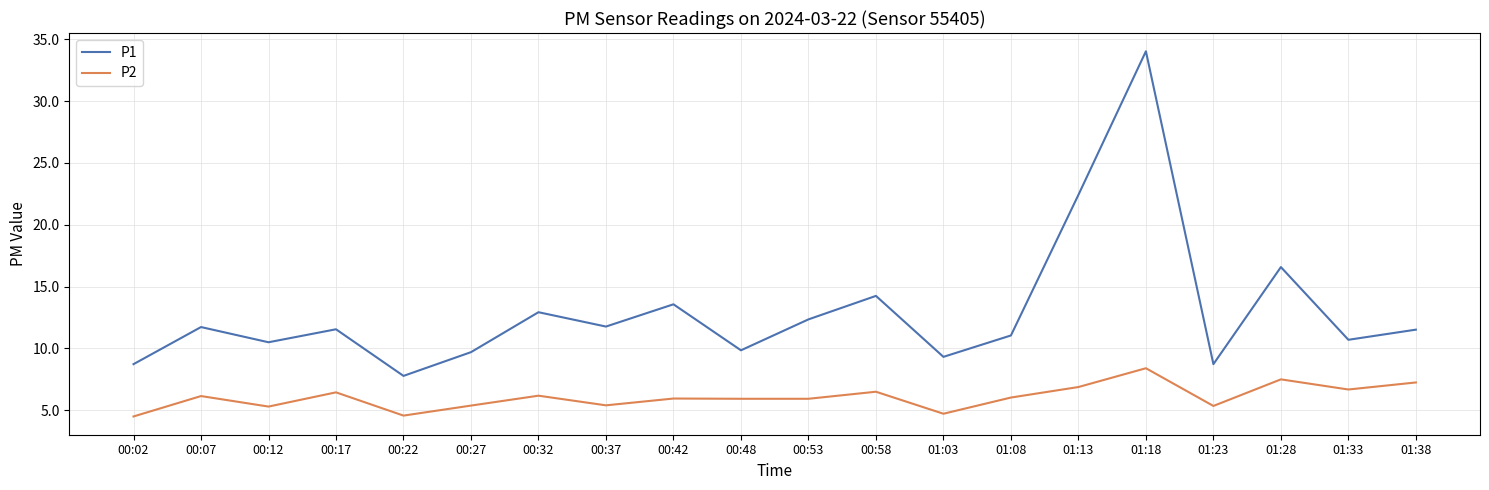

What is the difference between the P2 values at 00:07 and 01:38?

1.1